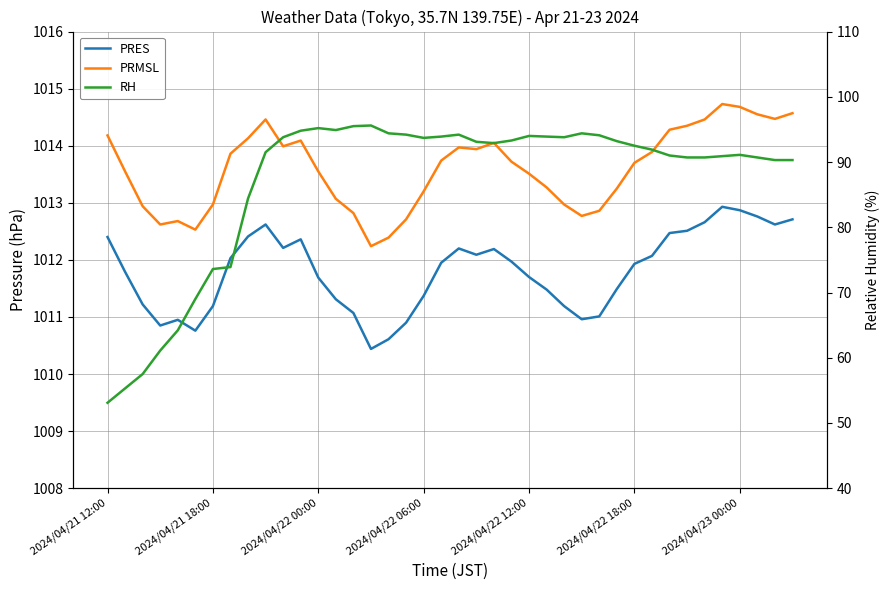

Which series has the widest spread of values?

RH